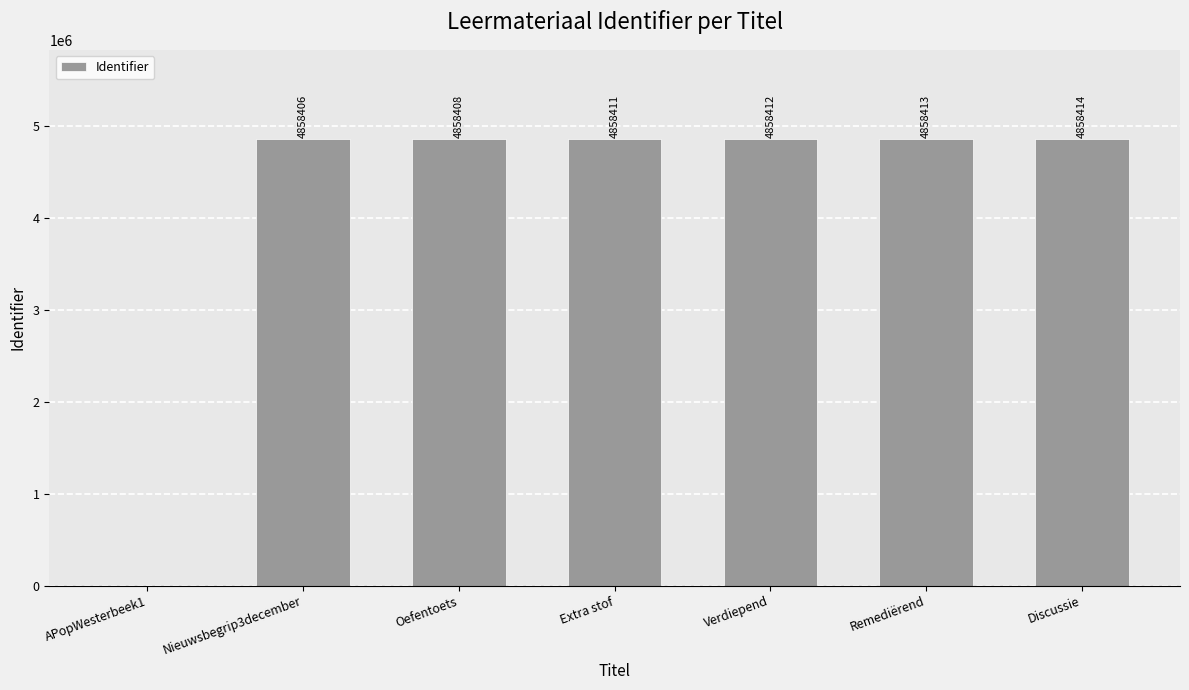

Approximately how many times larger is the value at Remediërend compared to Nieuwsbegrip3december?

1.0